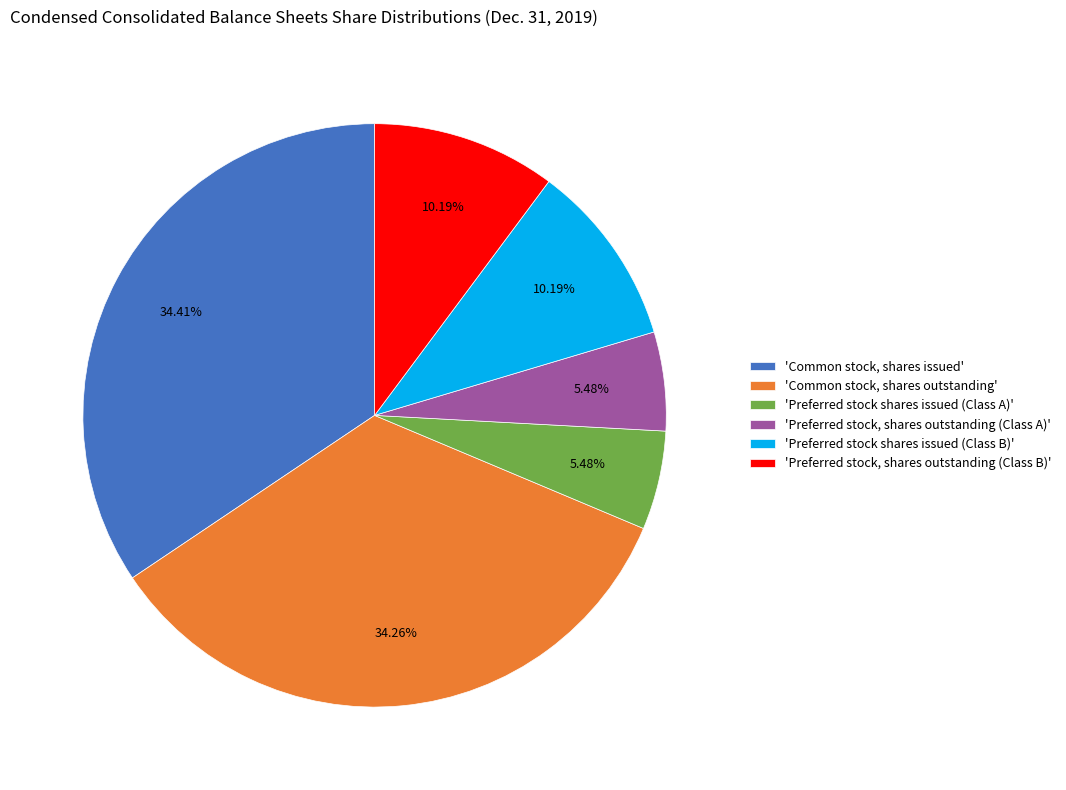

Do 'Common stock, shares outstanding' and 'Preferred stock shares issued (Class B)' together represent more than half of the pie?

No